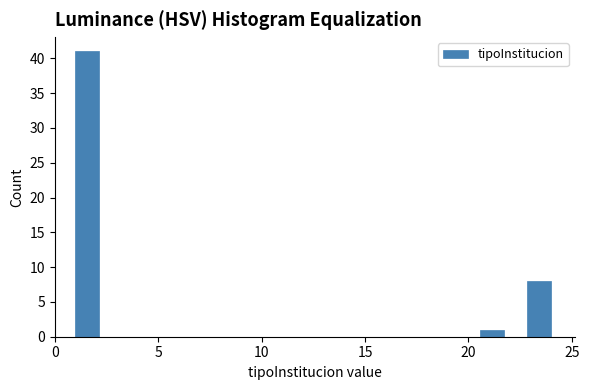

Read against the x-axis, roughly where is the centre of the tallest bar?

1.5